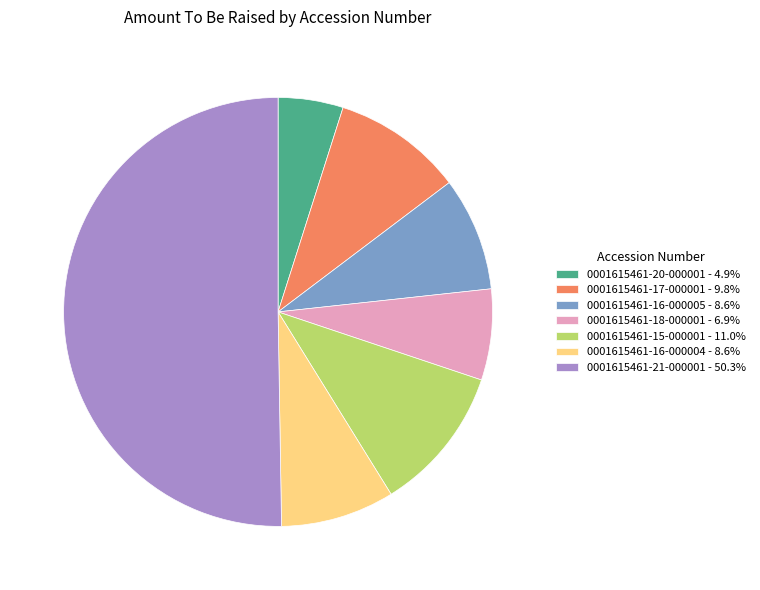

Is 0001615461-20-000001 - 4.9% the majority of the pie?

No